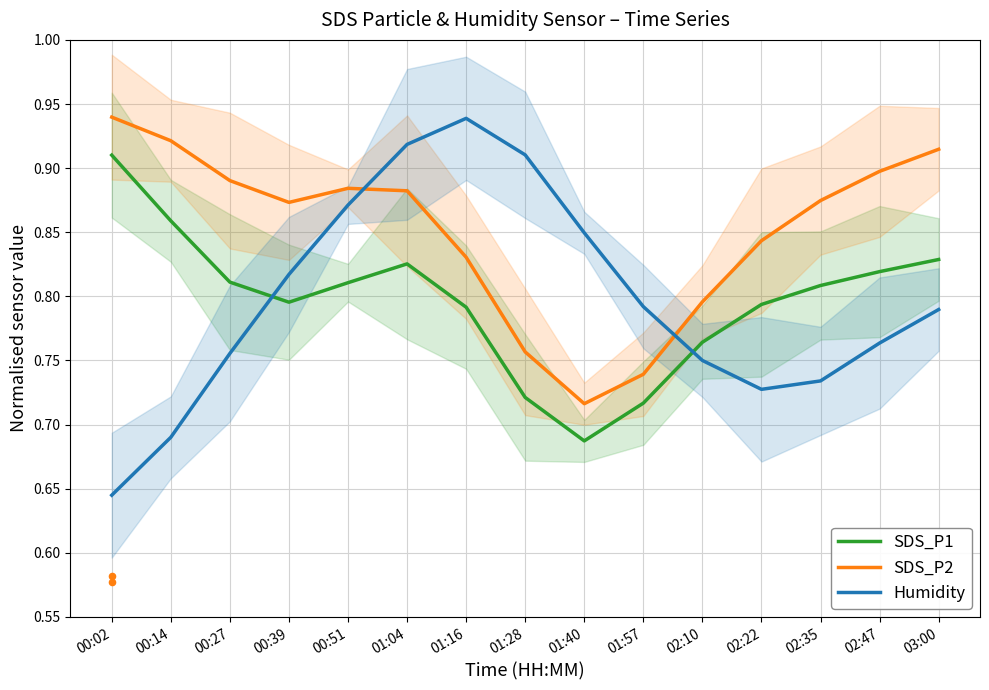

Which series contains the highest Y value?

SDS_P2